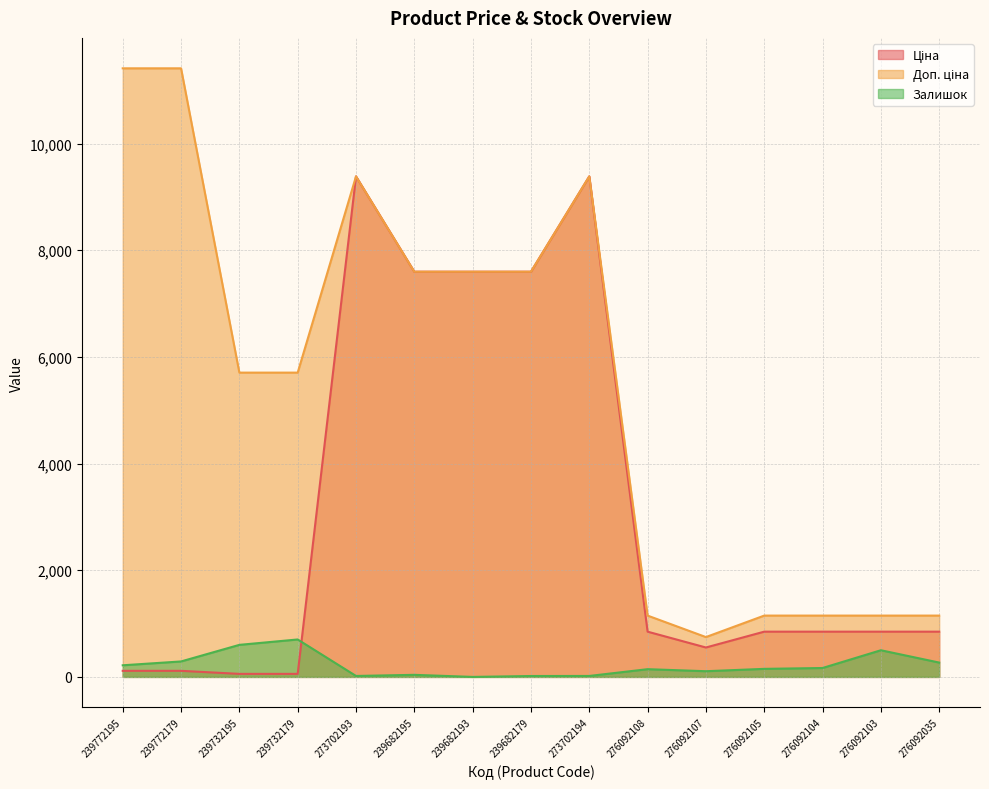

True or false: Ціна has more than 1 points higher than both neighbors.

True